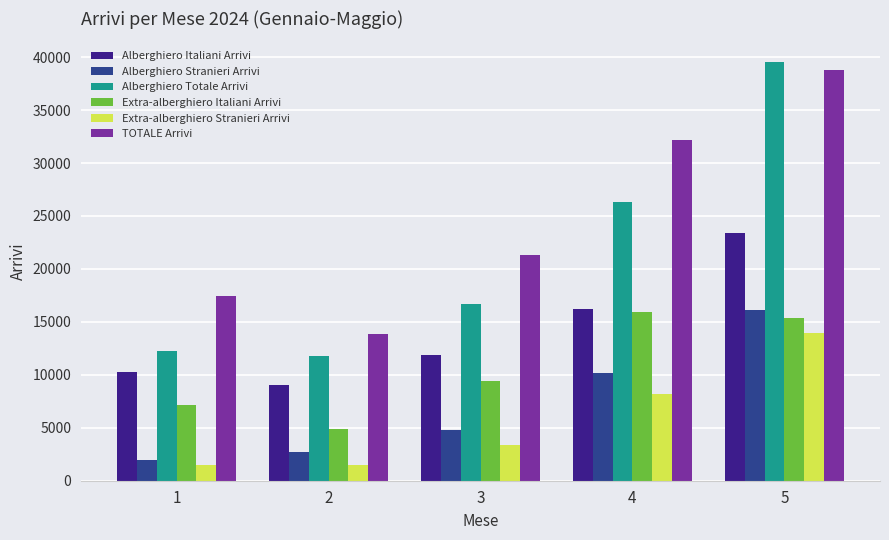

Is it true that TOTALE Arrivi equals 7457 at 2?

False